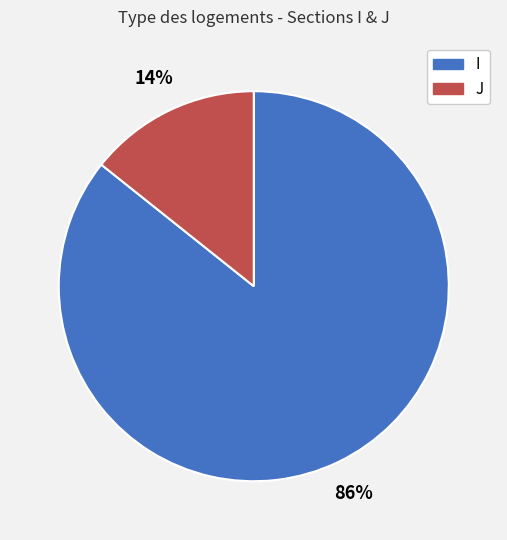

True or false: I accounts for 86% of the total.

True